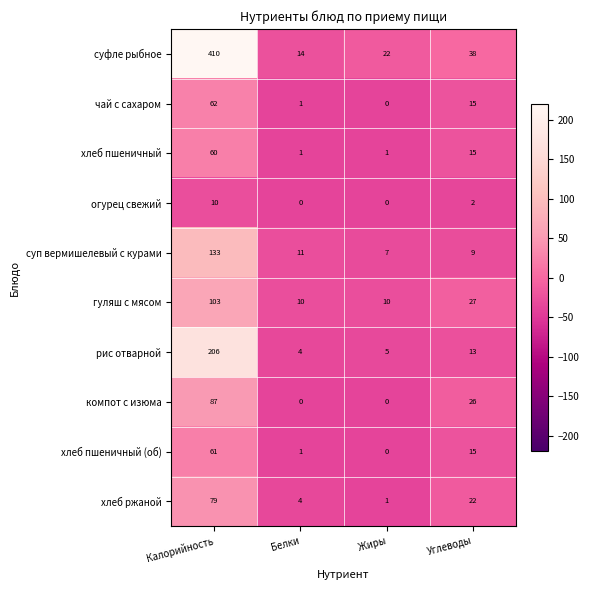

What is the average value of the хлеб пшеничный (об) series?

19